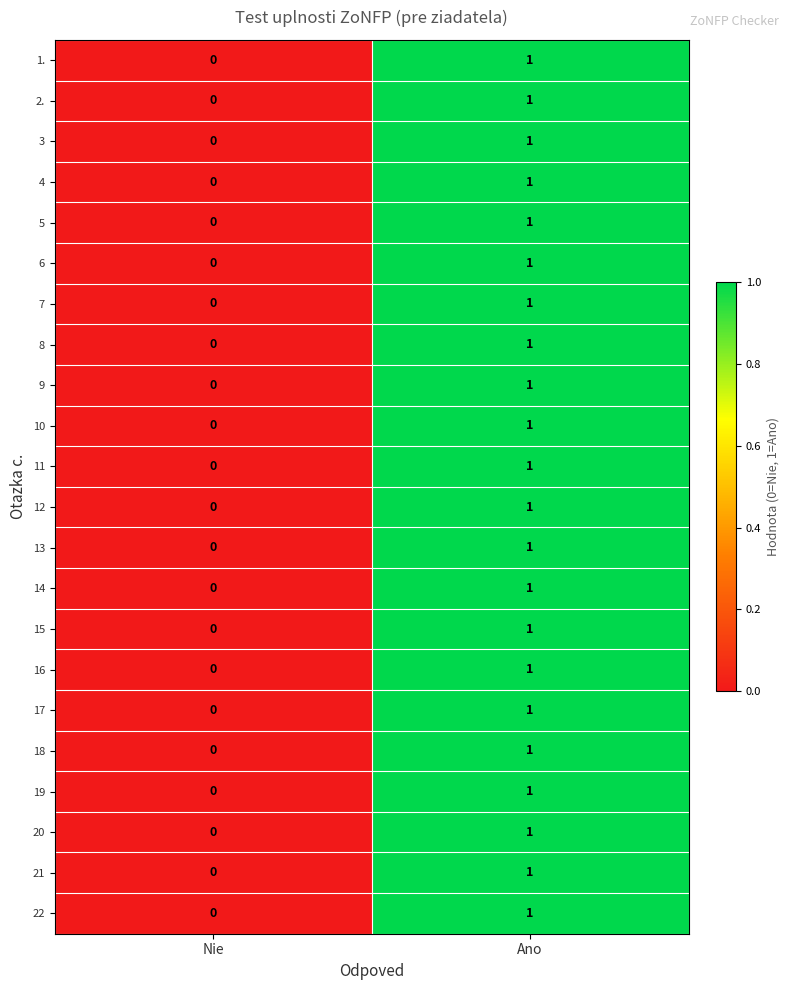

What is the total value across all series at Ano?

22